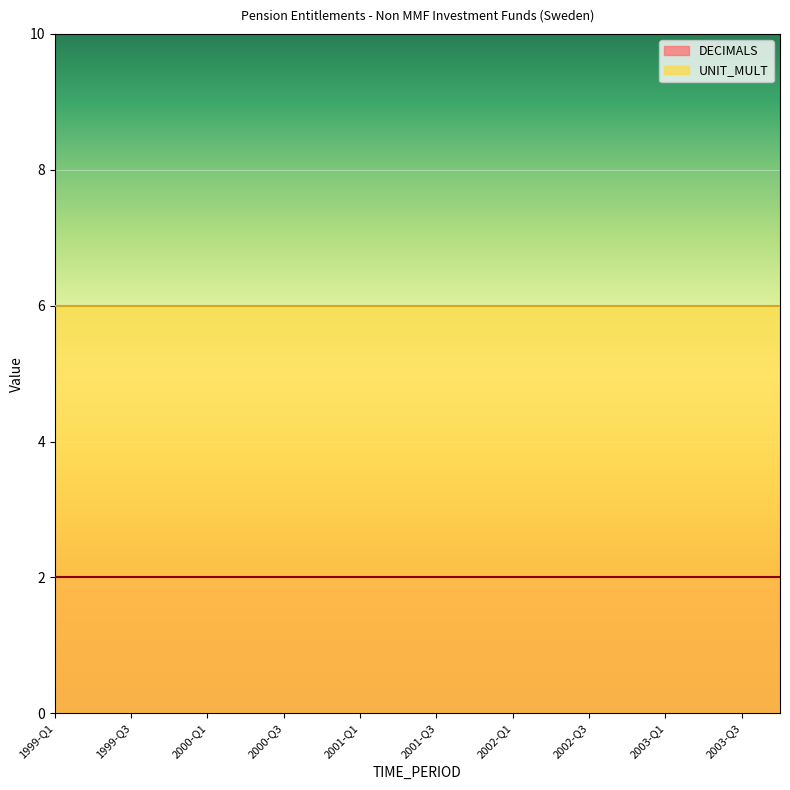

True or false: DECIMALS and UNIT_MULT cross at least once.

False